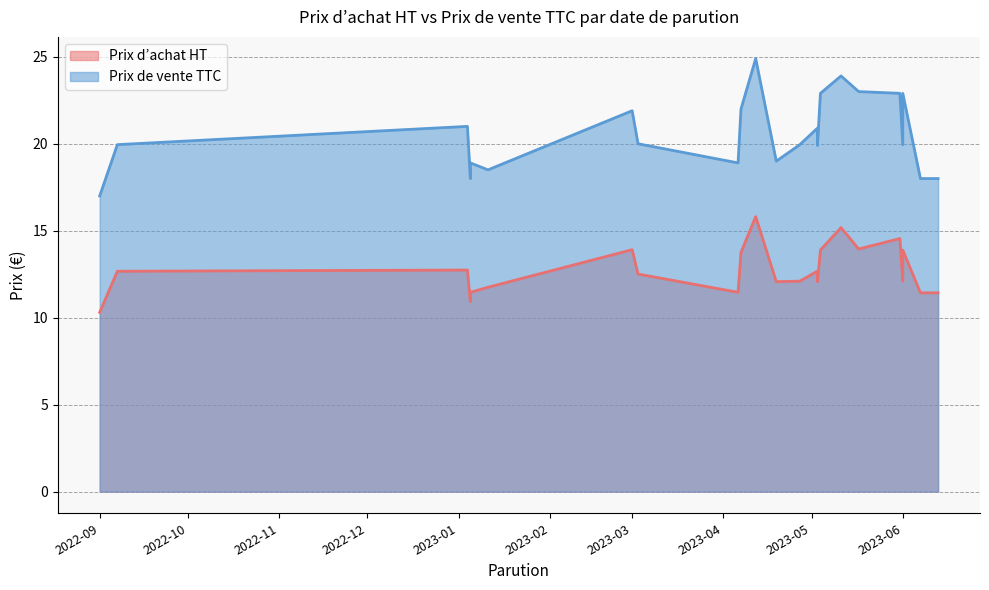

Rank the categories by Prix d’achat HT value from highest to lowest.

2023-04-12, 2023-05-11, 2023-05-31, 2023-05-17, 2023-03-01, 2023-05-04, 2023-06-01, 2023-04-07, 2023-01-04, 2023-05-03, 2022-09-07, 2023-03-03, 2023-04-27, 2023-06-01, 2023-05-03, 2023-04-19, 2023-01-11, 2023-01-05, 2023-04-06, 2023-06-07, 2023-06-13, 2023-01-05, 2022-09-01